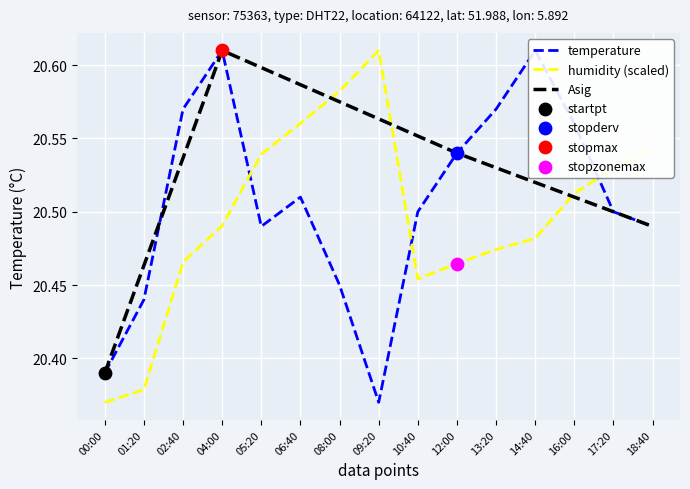

Which series reaches the maximum Y coordinate?

temperature